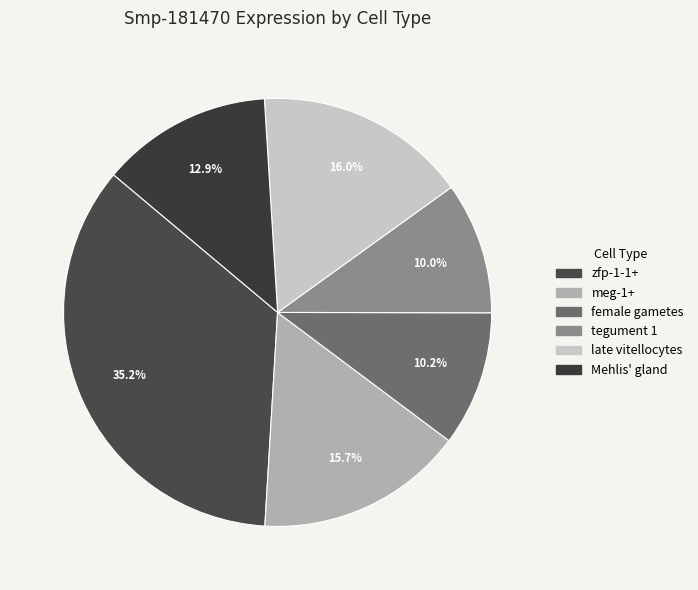

Which has a higher value, tegument 1 or meg-1+?

meg-1+